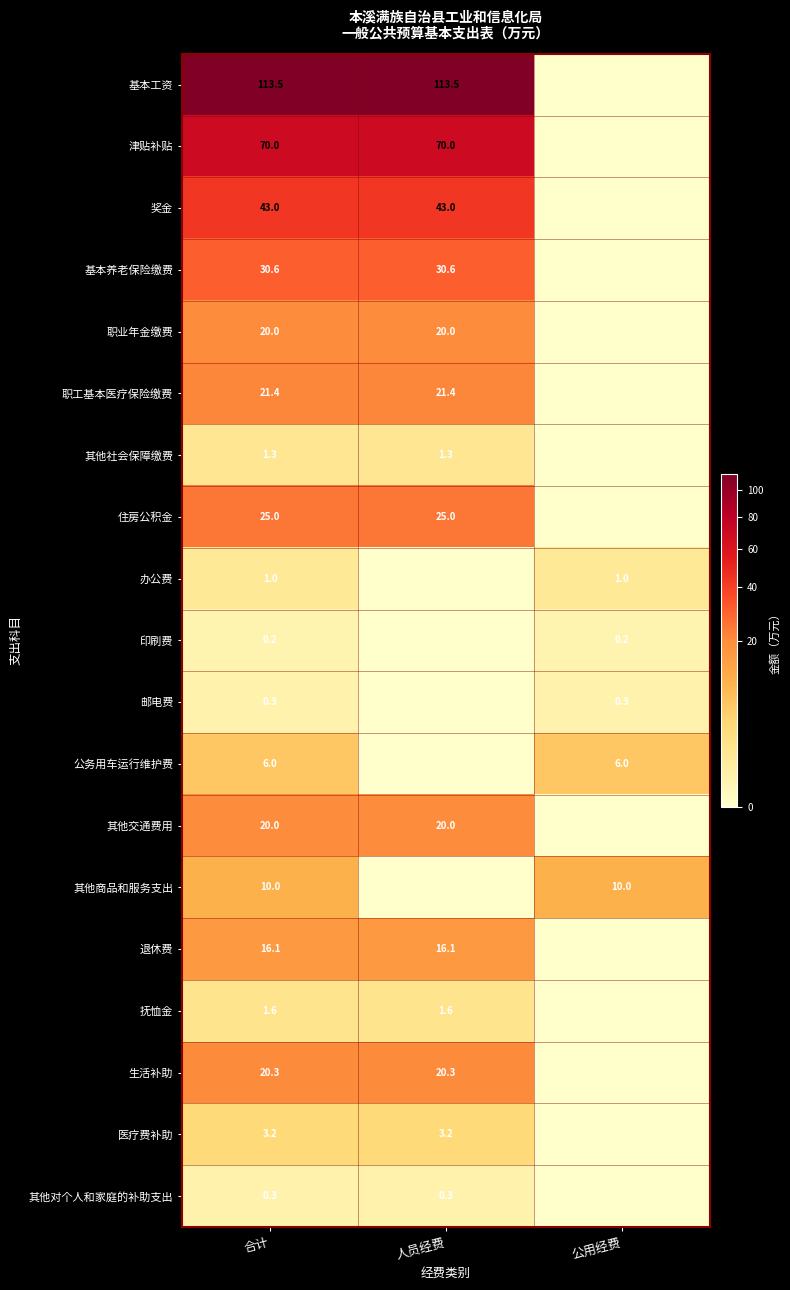

Is it true that 职业年金缴费 equals 20.0 at 人员经费?

True